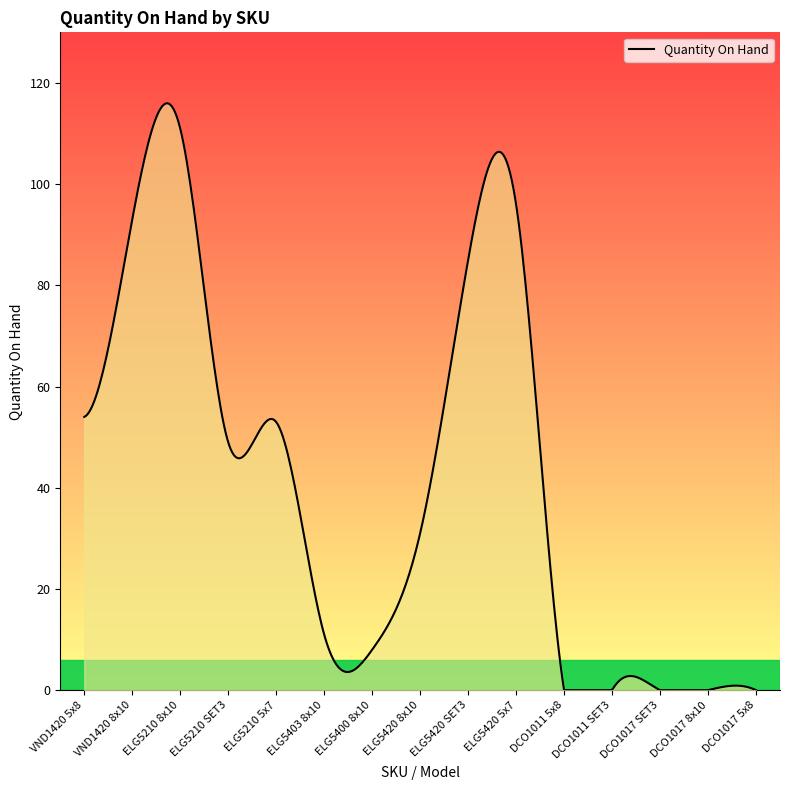

What is the difference between the maximum and minimum values?

116.0